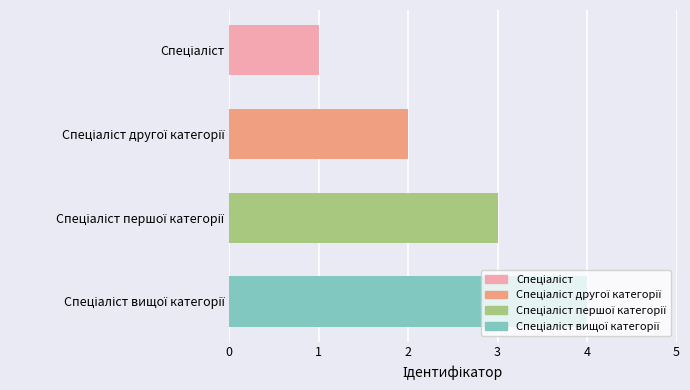

What is the greatest value displayed?

4